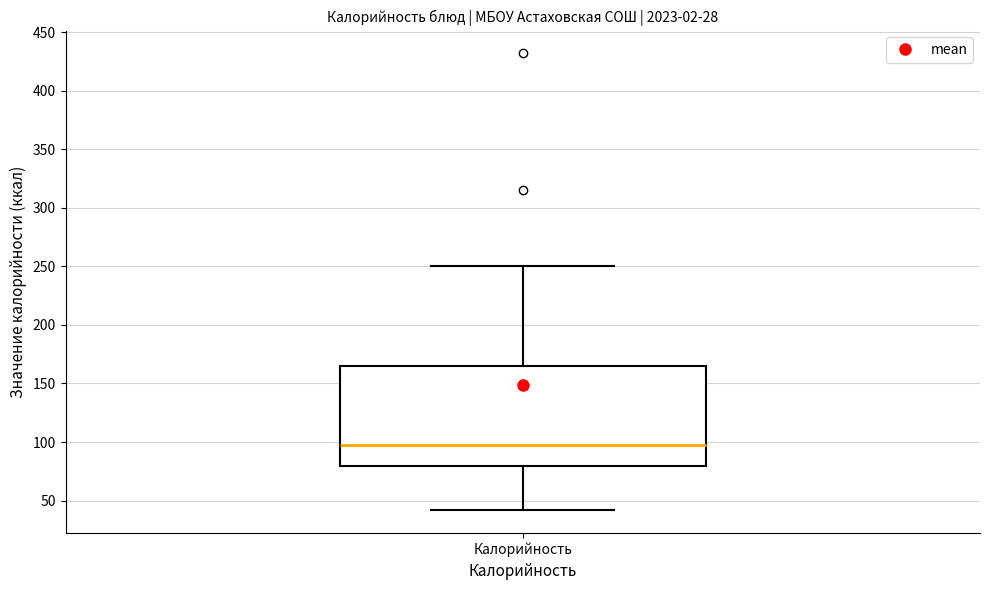

Read this box plot against the y-axis: the position of the median line, the range covered by the box, and the ends of both whiskers. The values are not printed on the chart, so give them approximately, as read against the axis.

median 95, box 80 to 165, whiskers 40 to 250